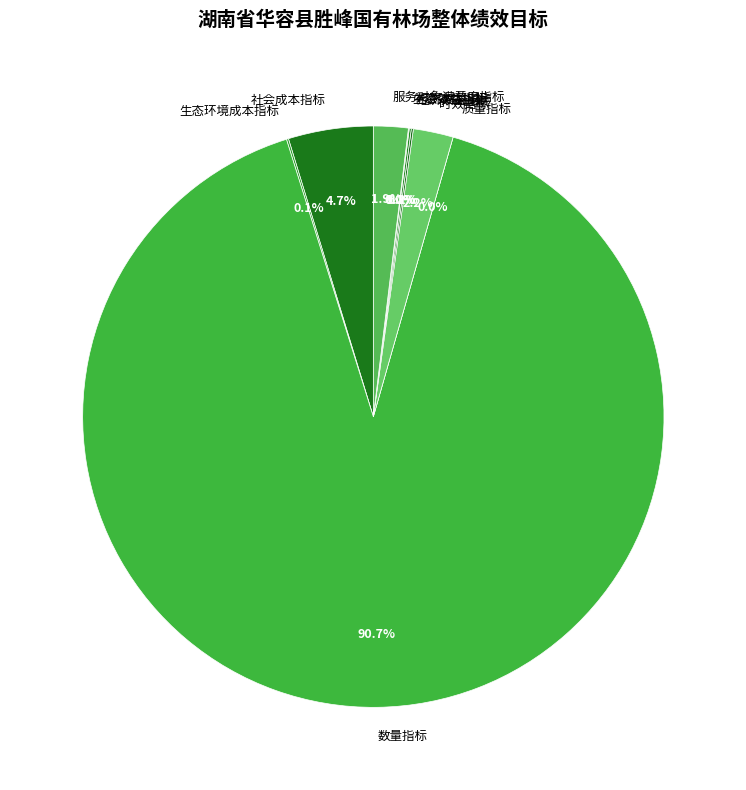

What is the change in value from 生态环境成本指标 to 服务对象满意度指标?

+80